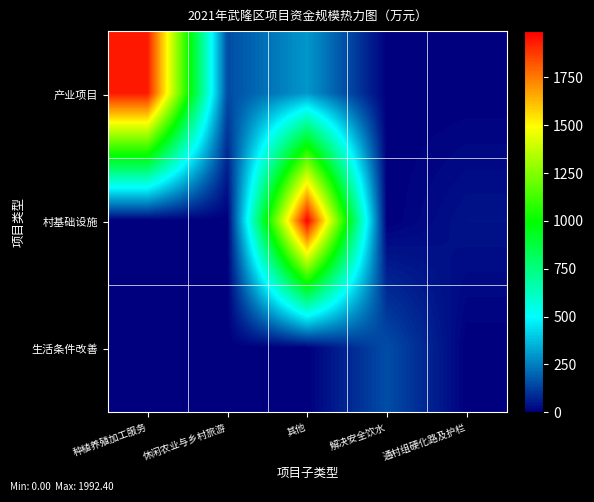

Reading left to right, what are all the values shown in this chart?

产业项目: 种植养殖加工服务=1938.4	休闲农业与乡村旅游=150.0	其他=300.0	解决安全饮水=0.0	通村组硬化路及护栏=0.0
村基础设施: 种植养殖加工服务=0.0	休闲农业与乡村旅游=0.0	其他=1992.4	解决安全饮水=0.0	通村组硬化路及护栏=39.4
生活条件改善: 种植养殖加工服务=0.0	休闲农业与乡村旅游=0.0	其他=0.0	解决安全饮水=154.0	通村组硬化路及护栏=0.0